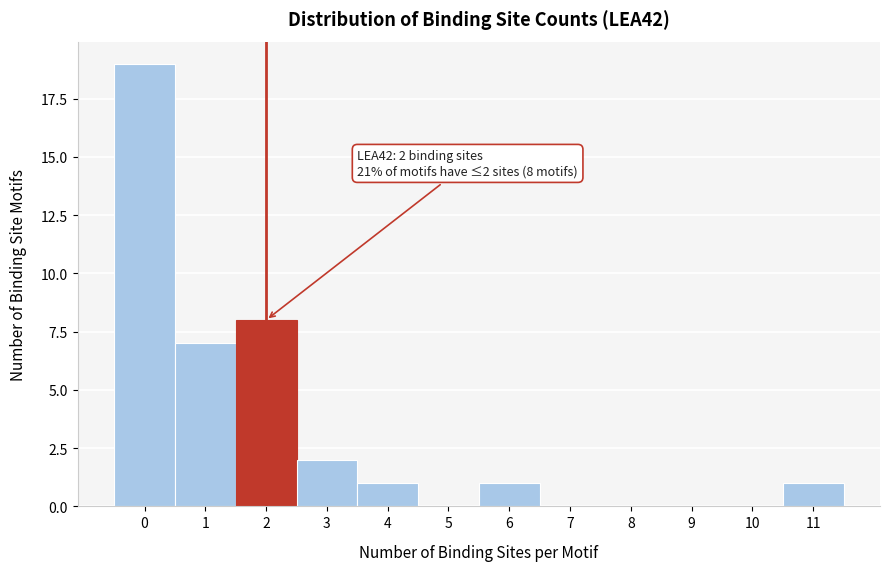

Which range on the x-axis has the tallest bar?

-0.5 to 0.5